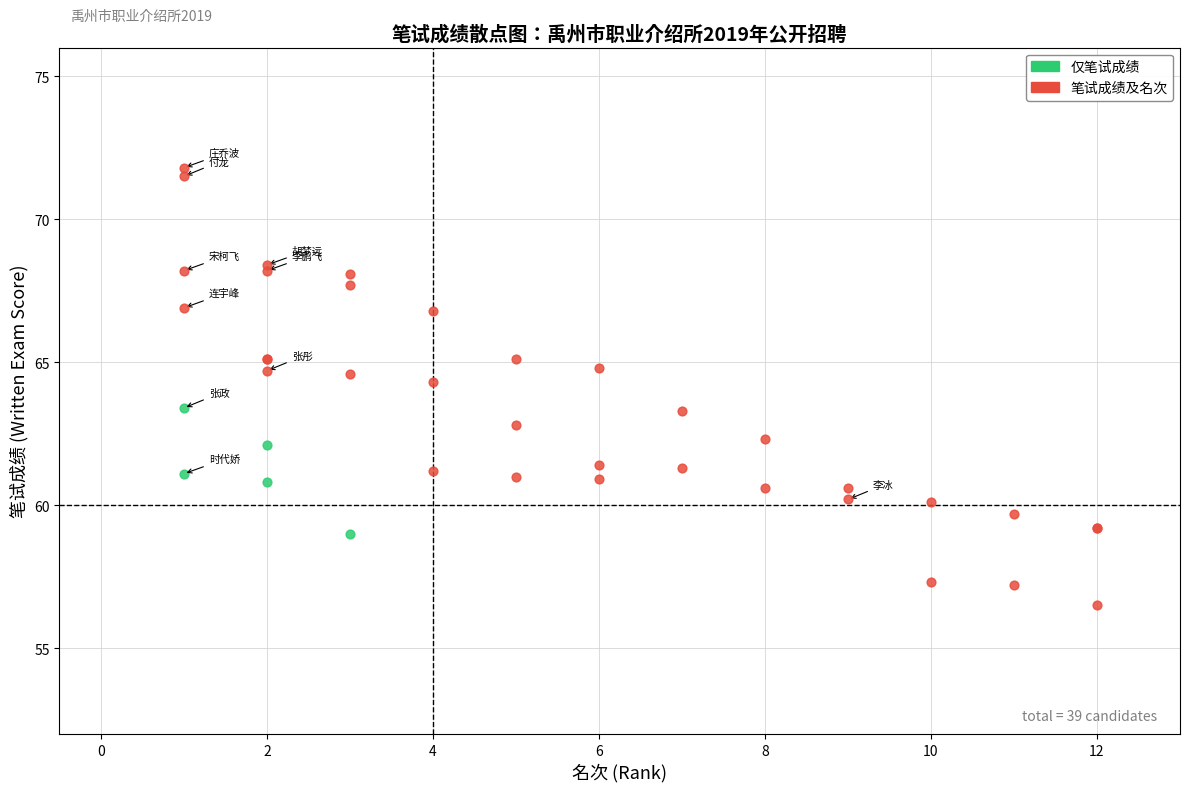

Which series has the widest spread of Y values?

笔试成绩及名次